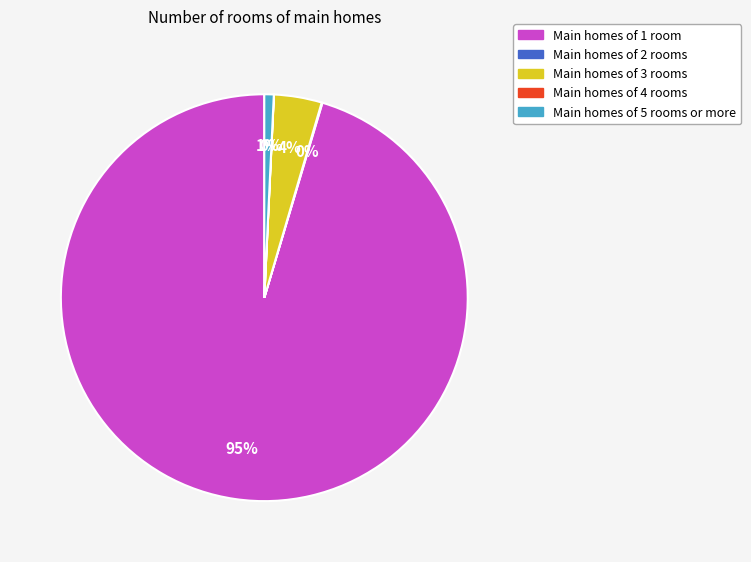

Is there a majority slice in this chart?

Yes